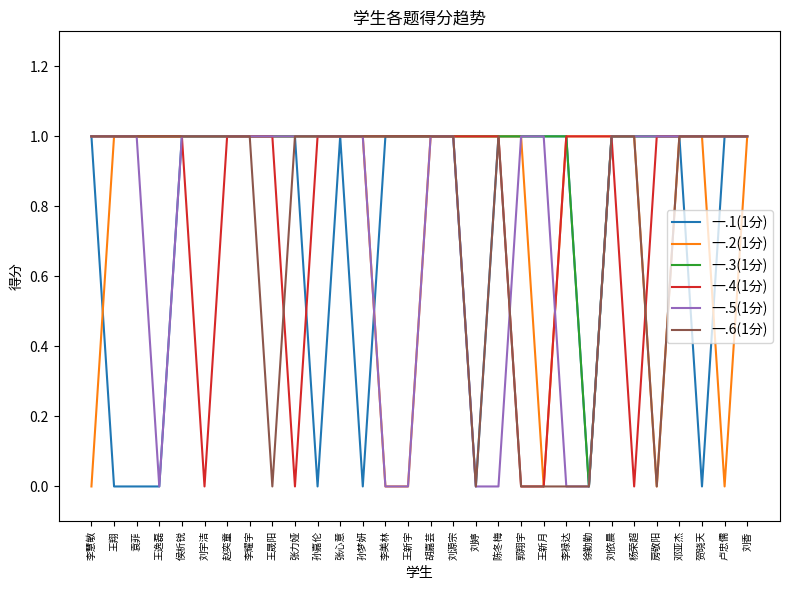

What position from the right is 赵奕童?

24